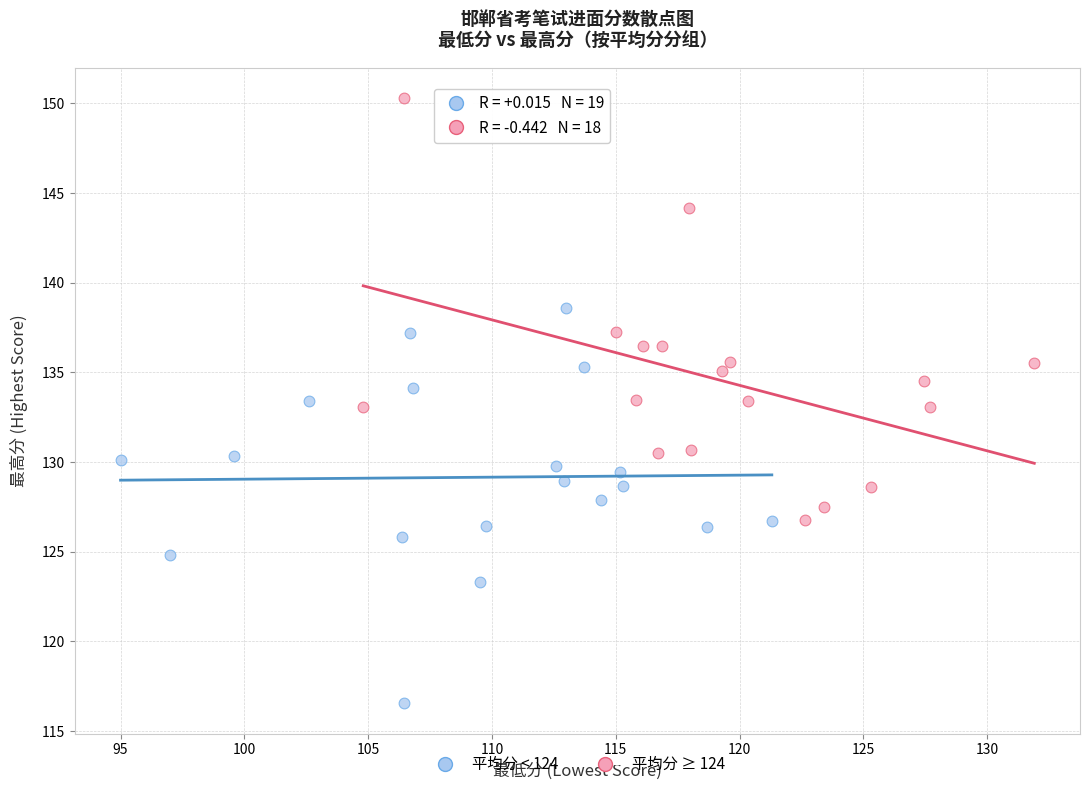

Which series reaches the maximum Y coordinate?

平均分 ≥ 124